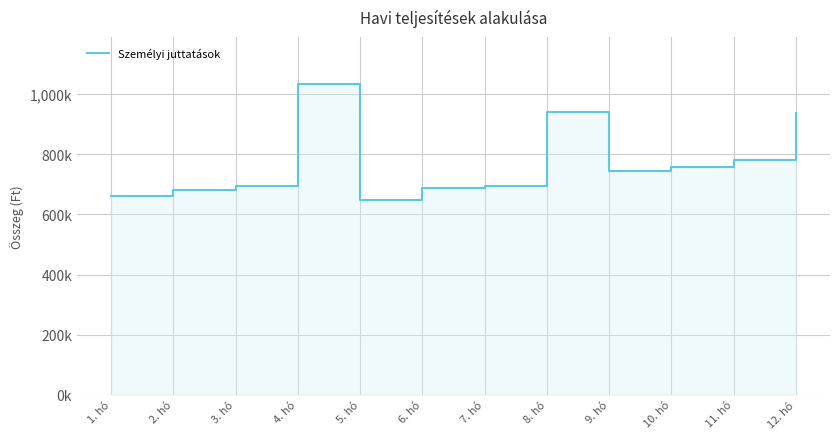

What is the minimum value shown in the chart?

647847